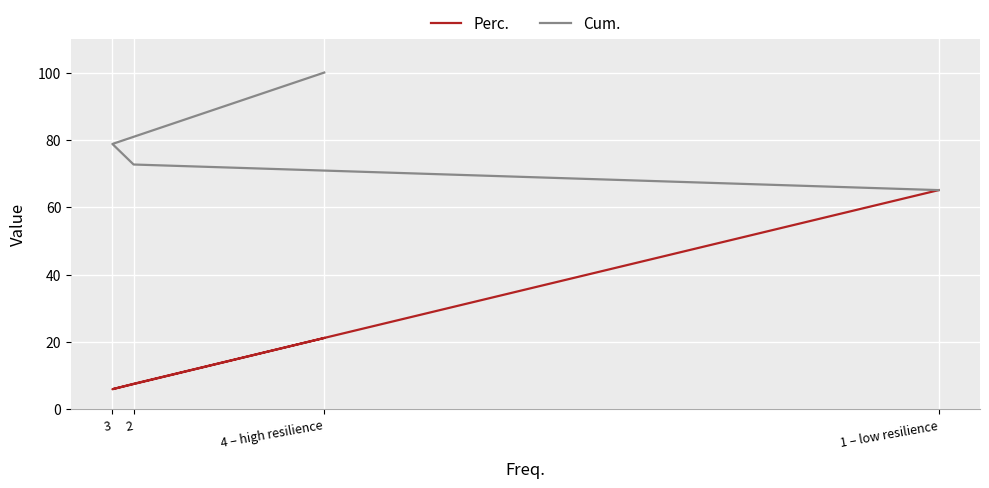

What is the approximate value of Cum. at 2?

72.7